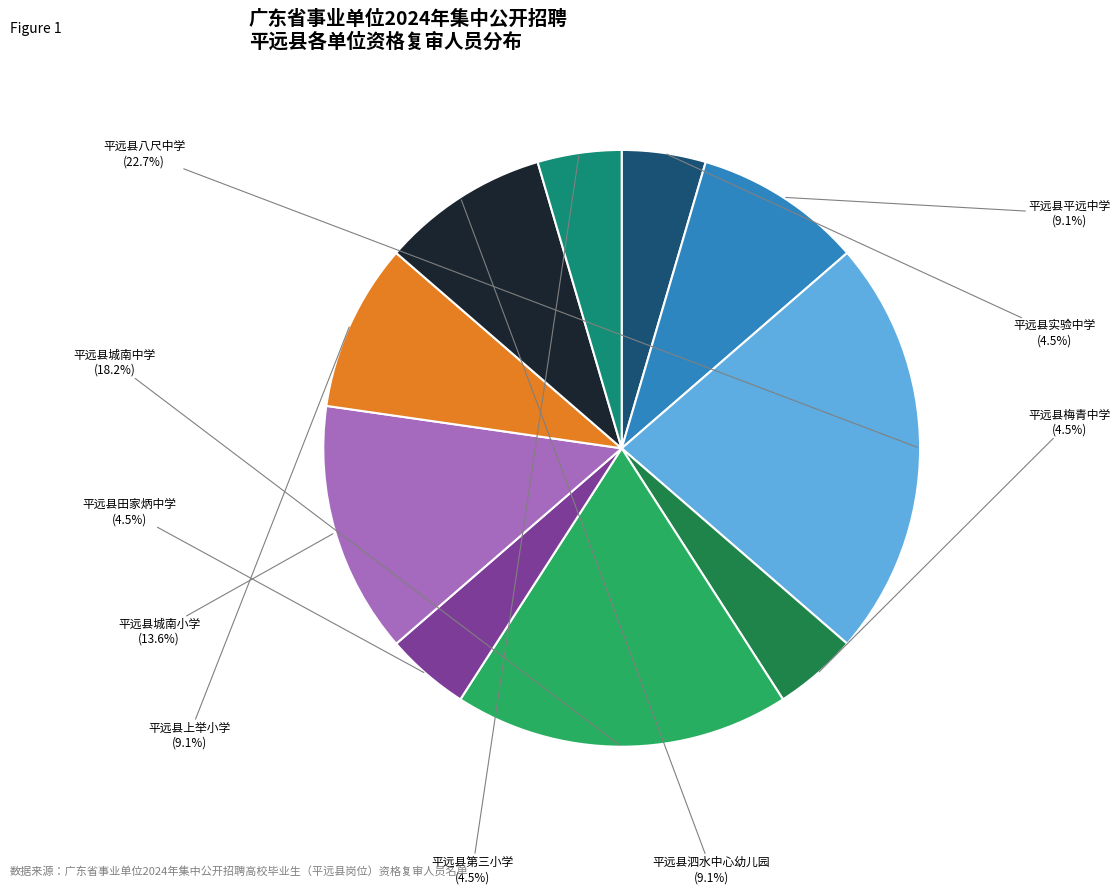

How many segments does this pie chart have?

10